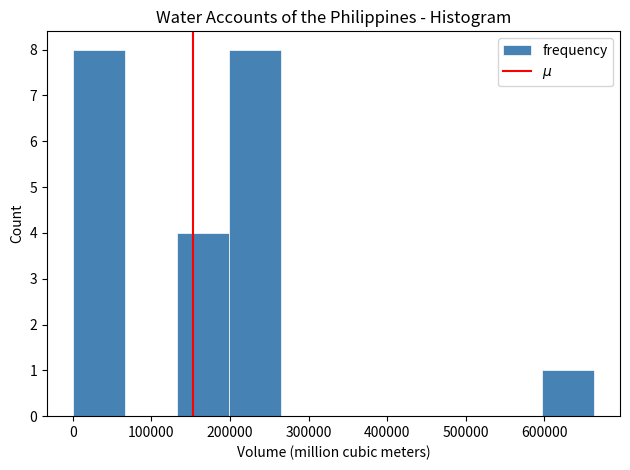

Reading left to right, list every bar in this chart as the range it spans on the x-axis followed by its height. Neither the bar edges nor the heights are printed on the chart, so give them approximately, as read against the axes.

0 to 70000: 8
70000 to 130000: 0
130000 to 200000: 4
200000 to 270000: 8
270000 to 330000: 0
330000 to 400000: 0
400000 to 460000: 0
460000 to 530000: 0
530000 to 600000: 0
600000 to 660000: 1